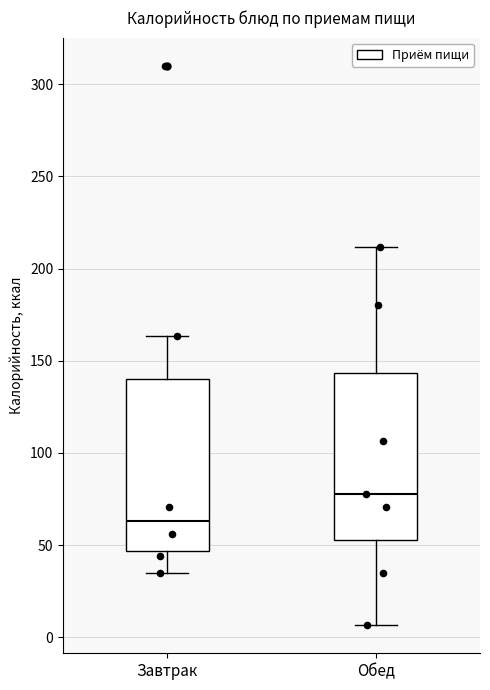

Where is the upper edge of the box for Обед on the y-axis? The values are not printed on the chart, so give them approximately, as read against the axis.

145